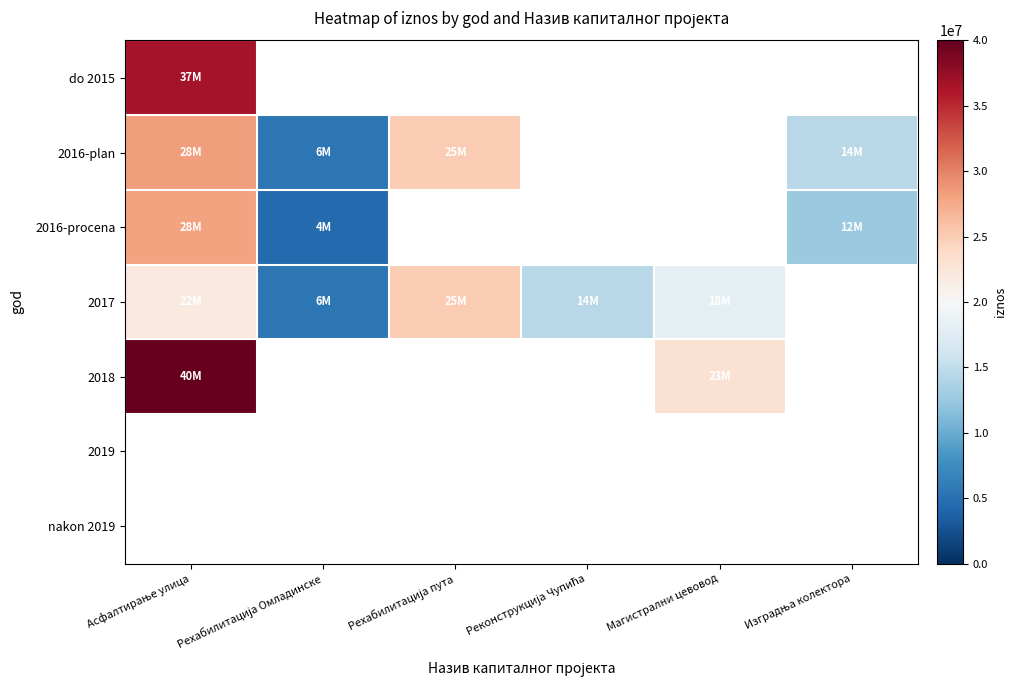

What is the greatest value displayed?

40000000